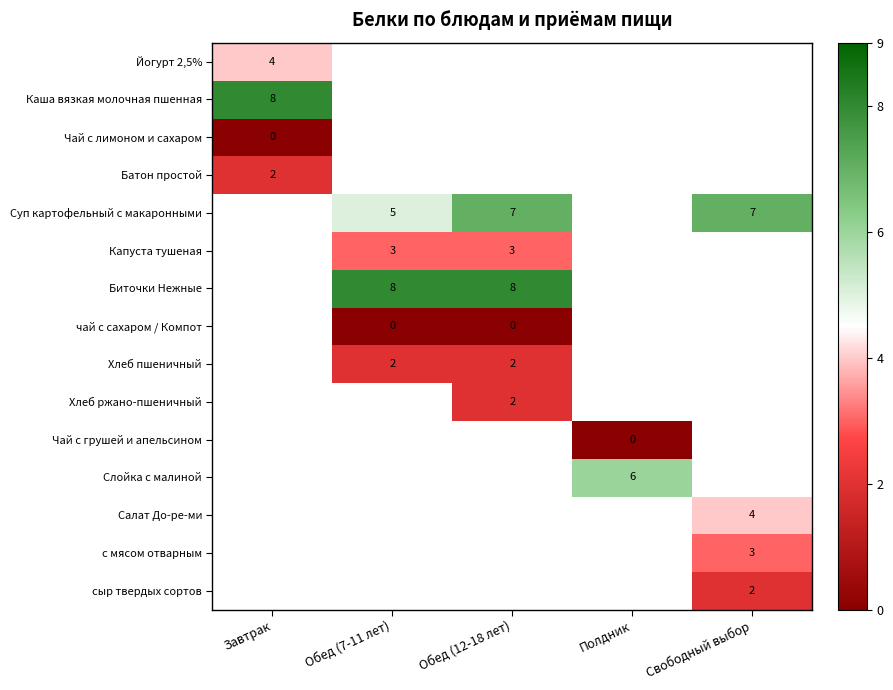

List the labels in order of Салат До-ре-ми value, smallest first.

Завтрак, Обед (7-11 лет), Обед (12-18 лет), Полдник, Свободный выбор